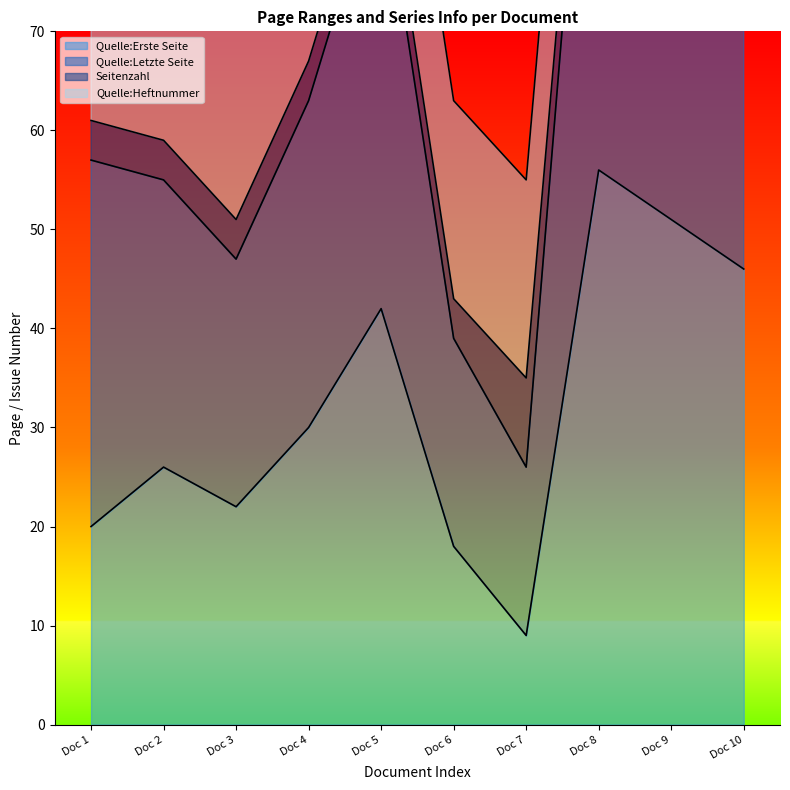

What is the smallest value displayed?

9